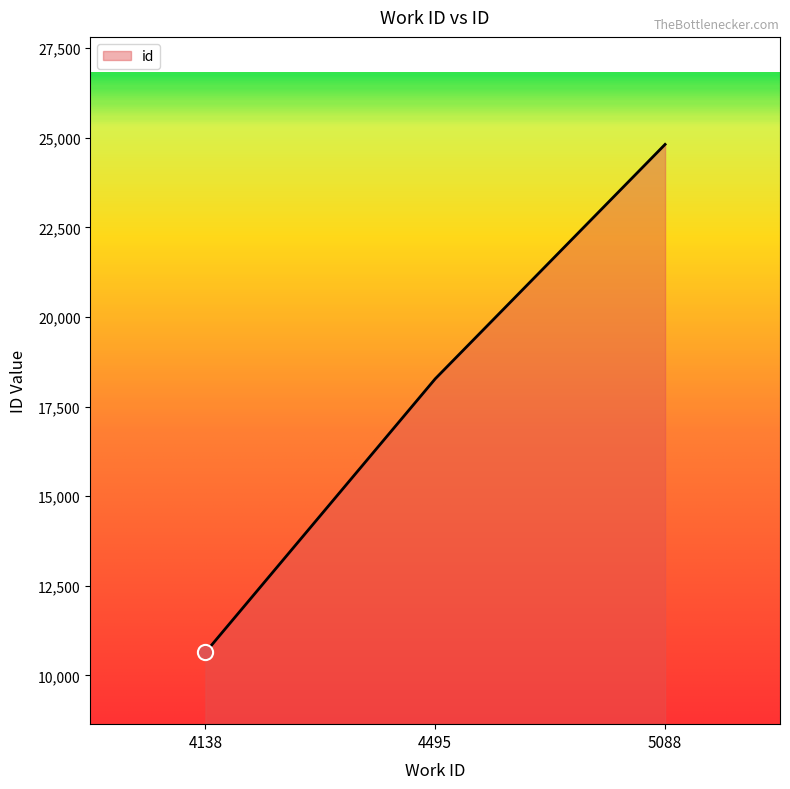

Between 4138 and 5088, which is larger?

5088